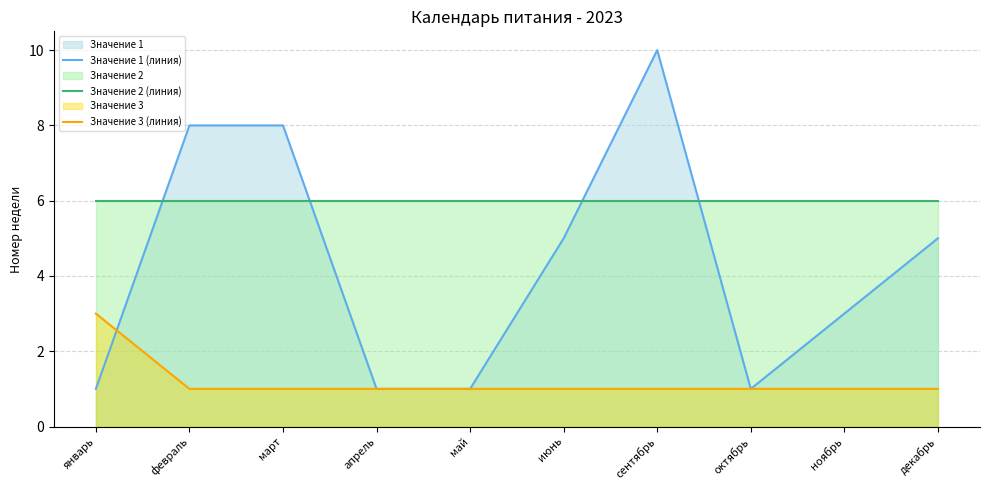

What position from the right is февраль?

9